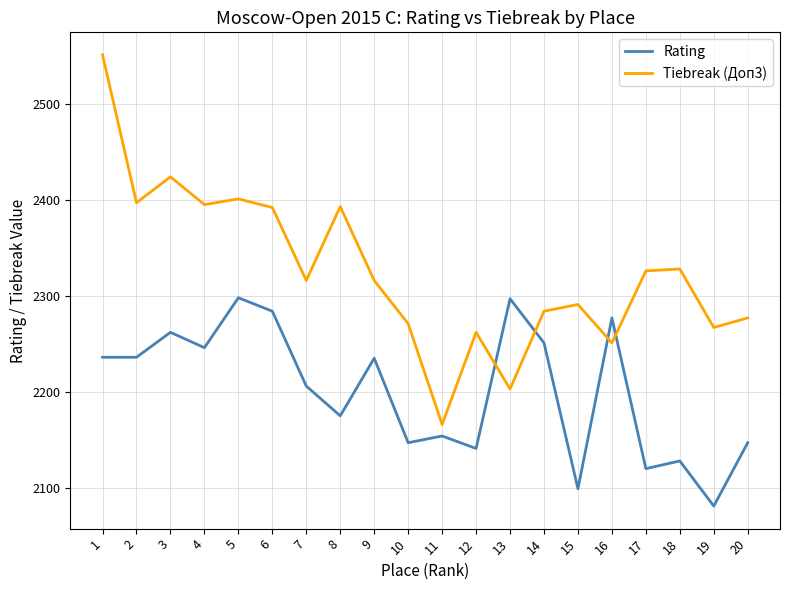

Is it true that Tiebreak (Доп3) equals 2316 at 7?

True